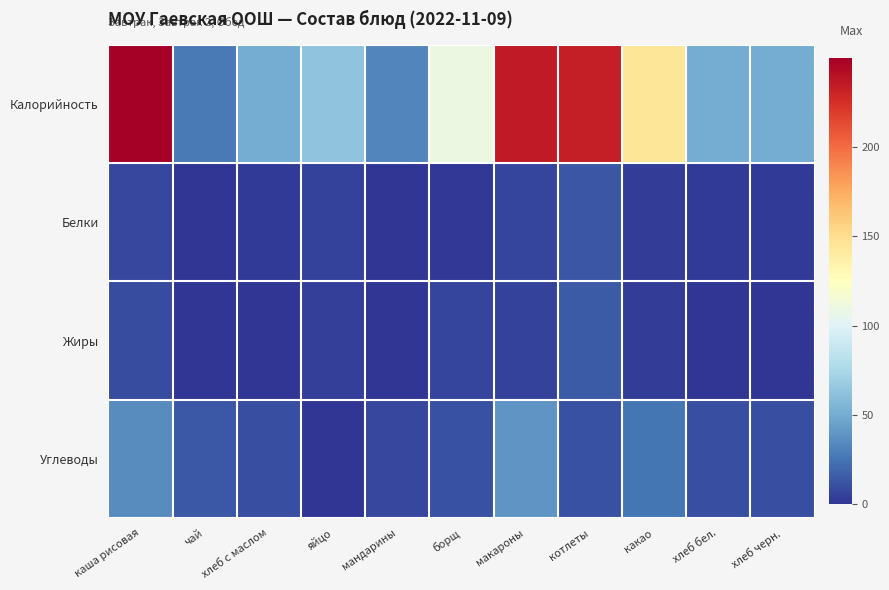

Reading left to right, extract all data points from this chart.

Калорийность: каша рисовая=249.6	чай=28.0	хлеб с маслом=50.0	яйцо=63.0	мандарины=33.0	борщ=110.0	макароны=235.6	котлеты=233.1	какао=145.0	хлеб бел.=50.0	хлеб черн.=50.0
Белки: каша рисовая=7.4	чай=0.2	хлеб с маслом=2.0	яйцо=5.1	мандарины=0.8	борщ=1.7	макароны=6.6	котлеты=13.1	какао=3.5	хлеб бел.=2.0	хлеб черн.=2.0
Жиры: каша рисовая=8.8	чай=0.0	хлеб с маслом=0.4	яйцо=4.6	мандарины=0.2	борщ=6.6	макароны=5.0	котлеты=14.8	какао=3.7	хлеб бел.=0.4	хлеб черн.=0.4
Углеводы: каша рисовая=35.2	чай=14.0	хлеб с маслом=10.0	яйцо=0.3	мандарины=7.5	борщ=10.9	макароны=39.9	котлеты=11.6	какао=25.5	хлеб бел.=10.0	хлеб черн.=10.0